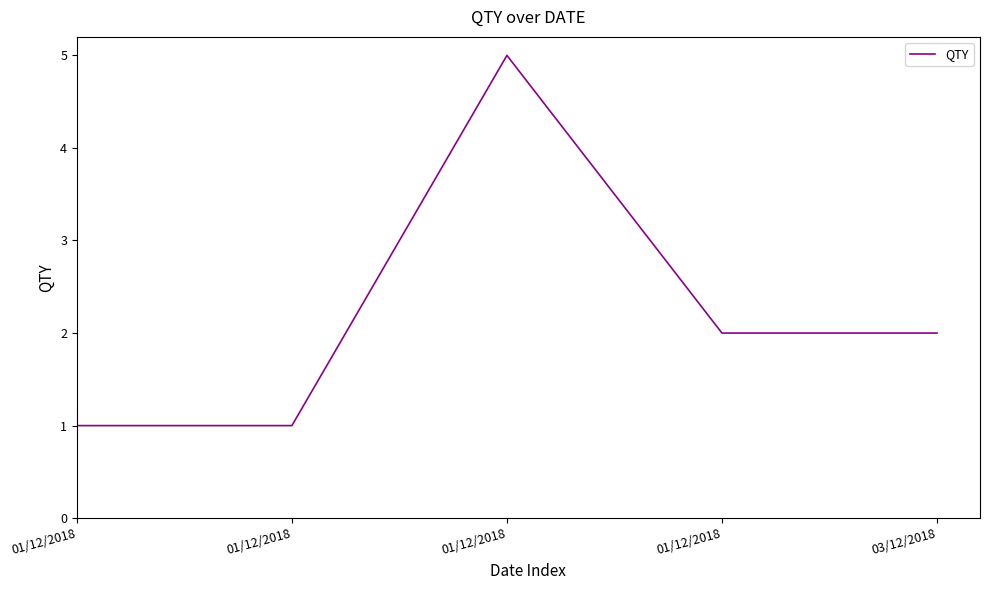

At which category does the chart reach its minimum across all series?

01/12/2018